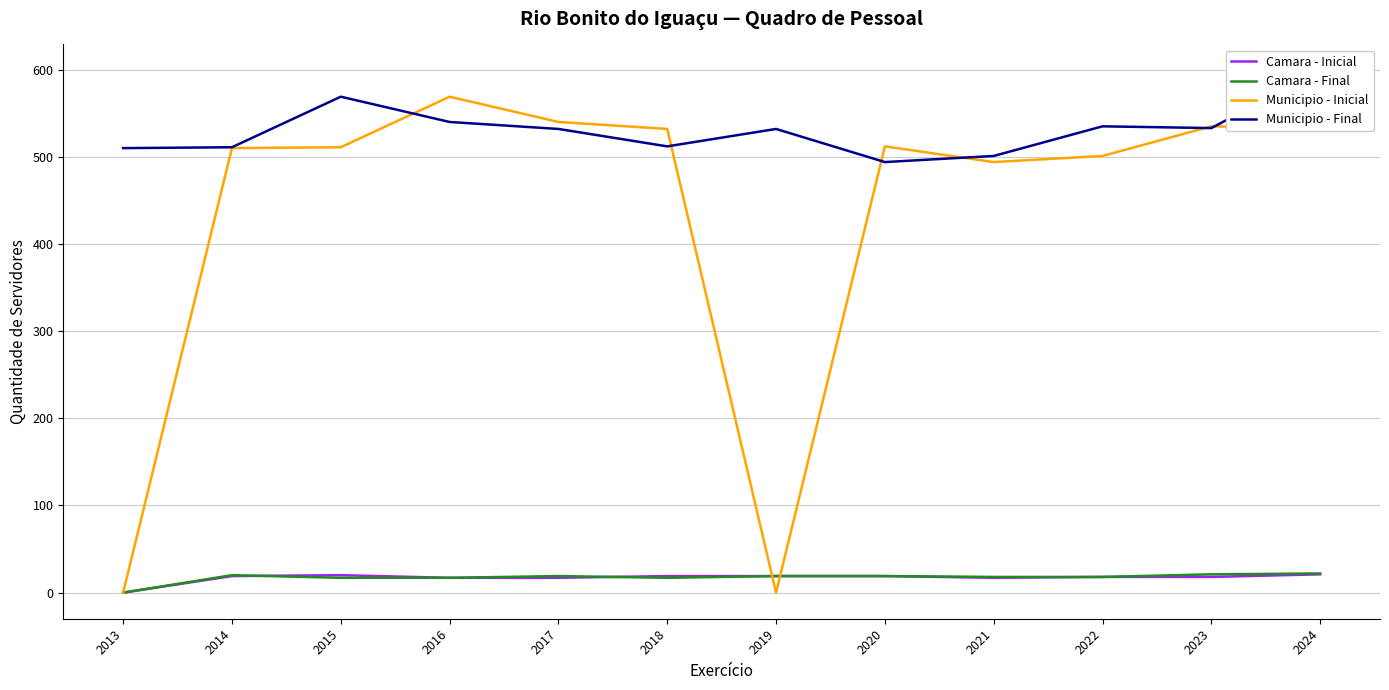

True or false: Camara - Final has a value of 19 at 2017.

True